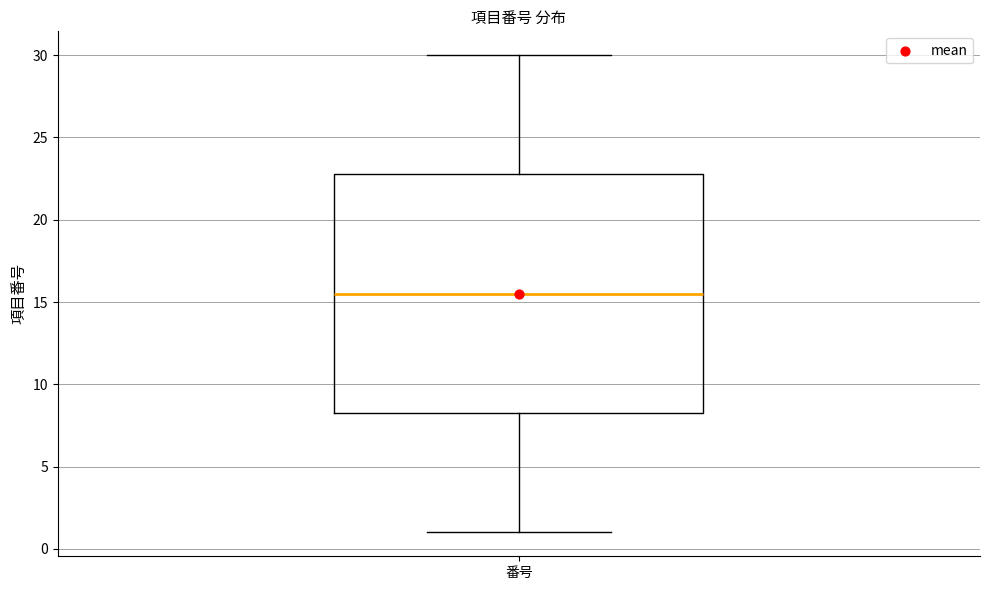

Read this box plot against the y-axis: the position of the median line, the range covered by the box, and the ends of both whiskers. The values are not printed on the chart, so give them approximately, as read against the axis.

median 15.5, box 8.5 to 23.0, whiskers 1.0 to 30.0